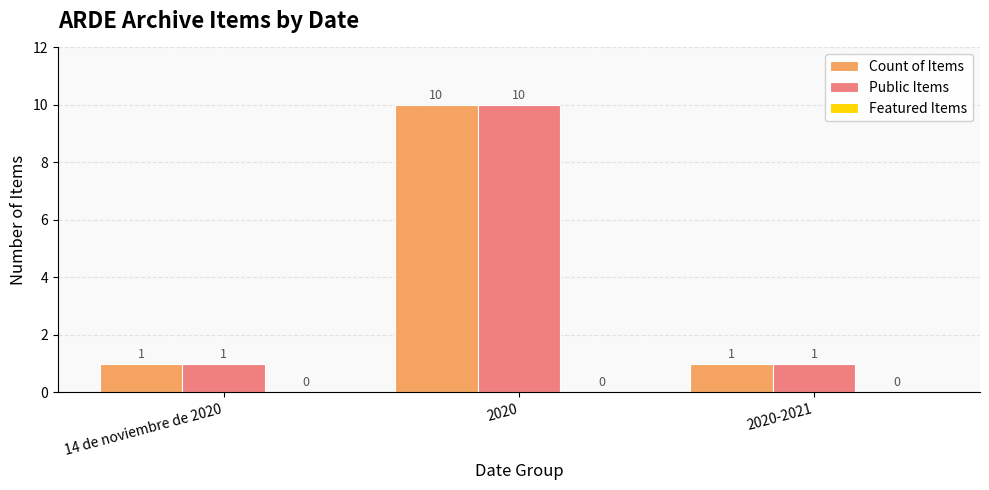

What is the maximum value for Public Items?

10